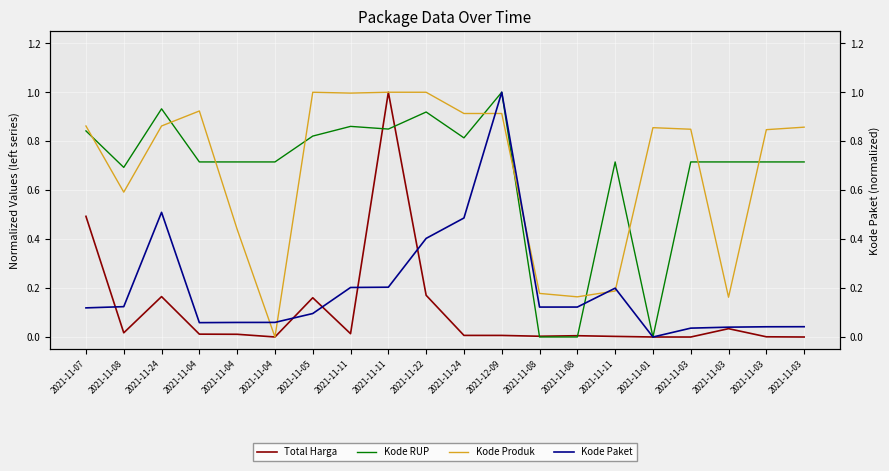

True or false: Total Harga and Kode RUP intersect in this chart.

True